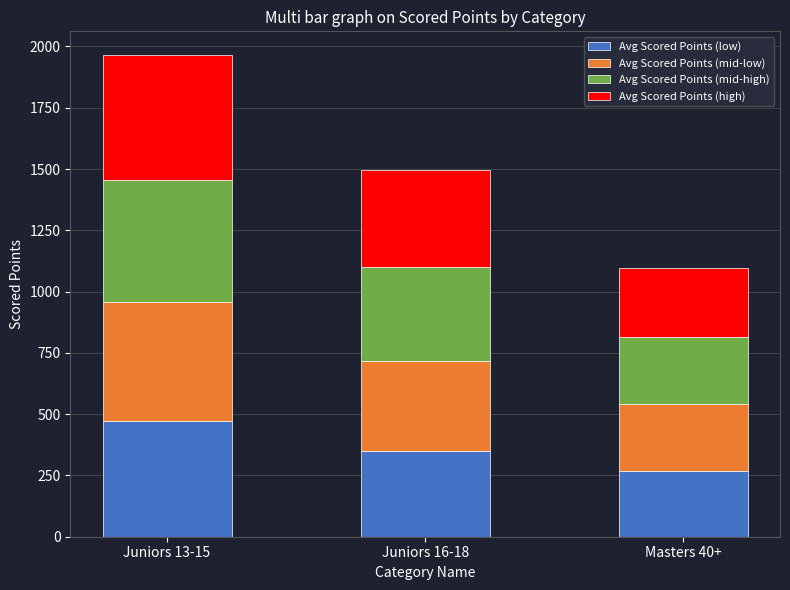

The value of Avg Scored Points (low) at Masters 40+ is 268.4. True or false?

True